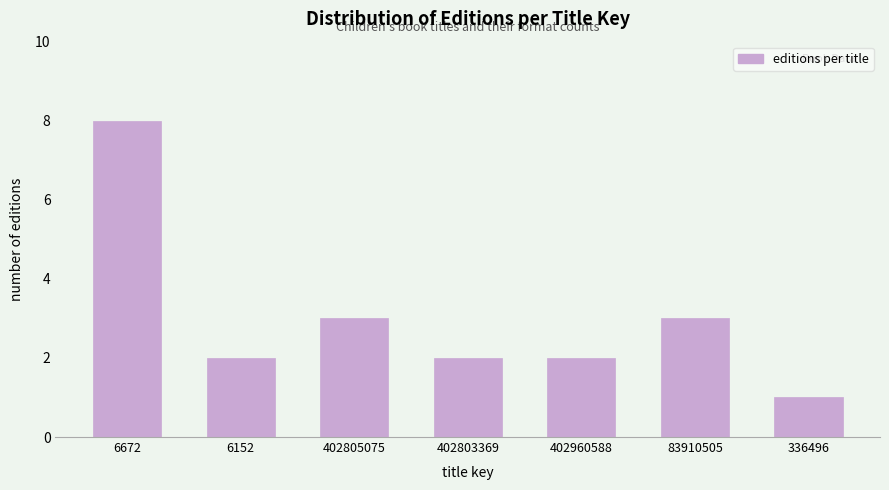

Reading left to right, extract all data points from this chart.

6672=8	6152=2	402805075=3	402803369=2	402960588=2	83910505=3	336496=1